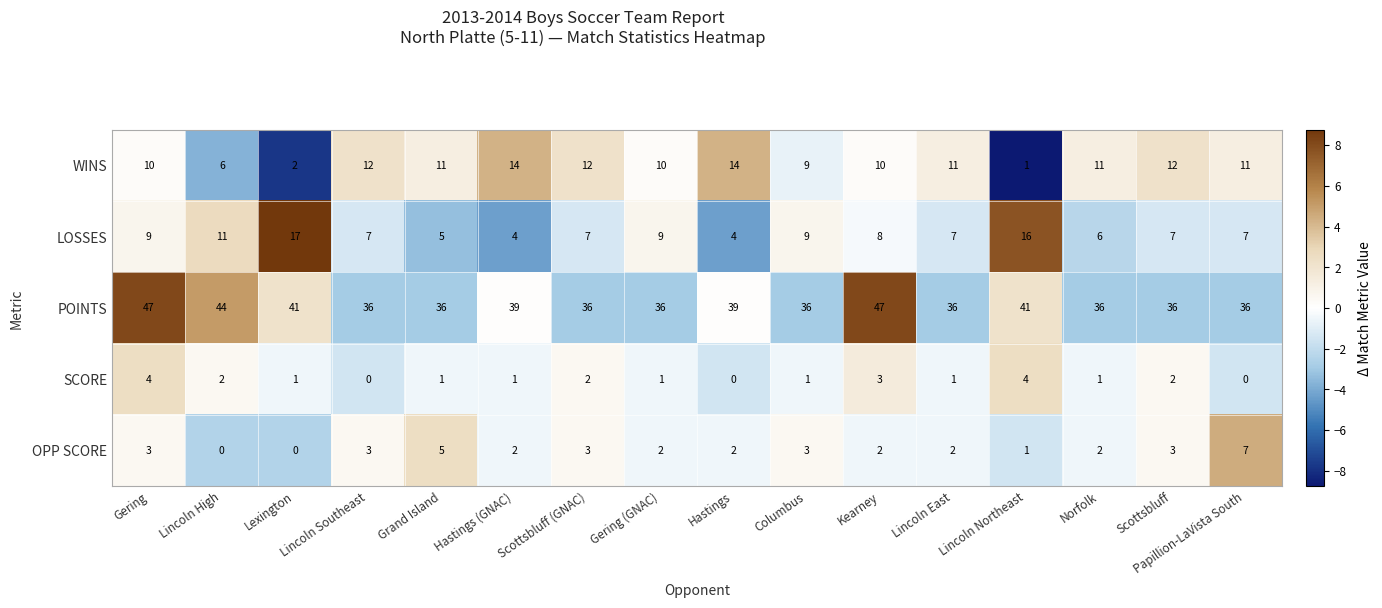

What is the greatest value displayed?

47